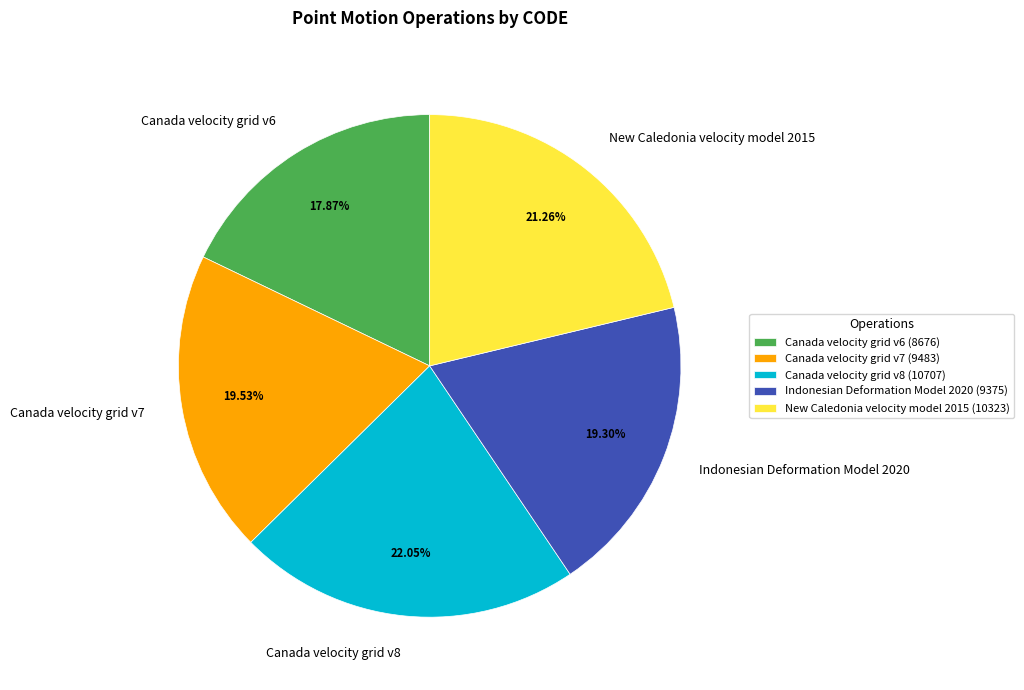

To the nearest percent, what is the average slice percentage?

20%